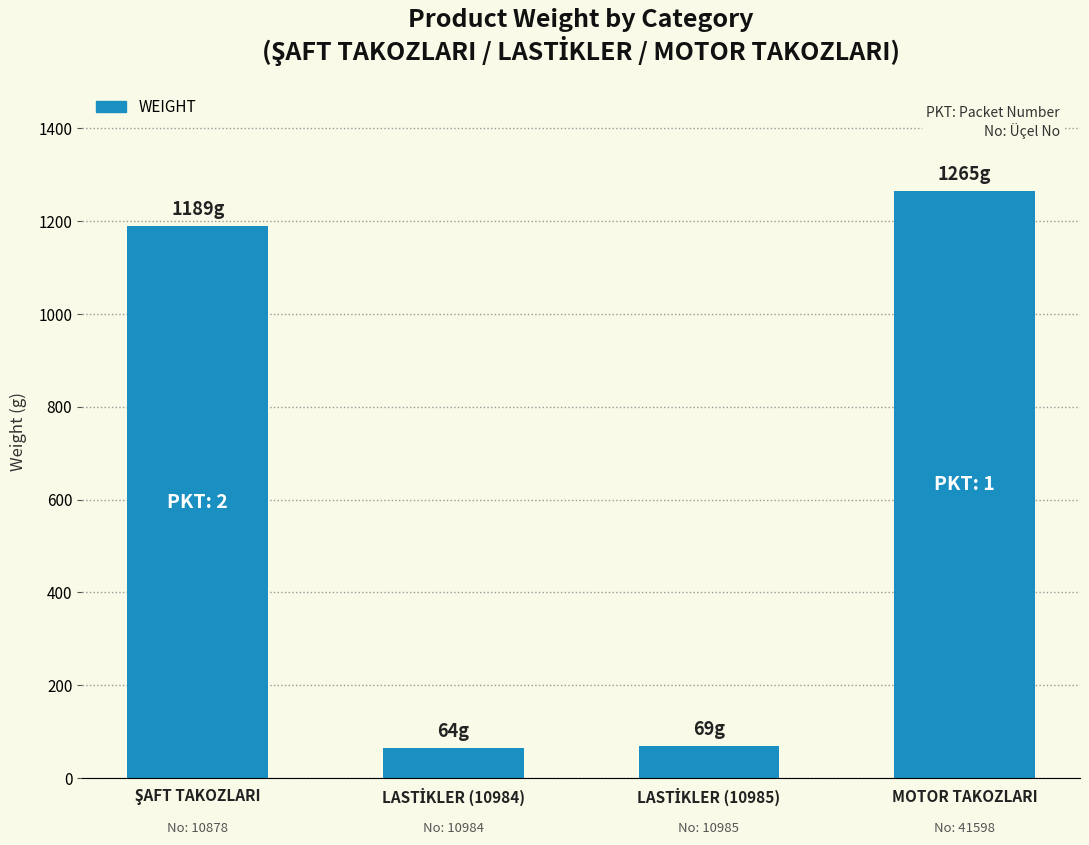

What is the minimum value shown in the chart?

64